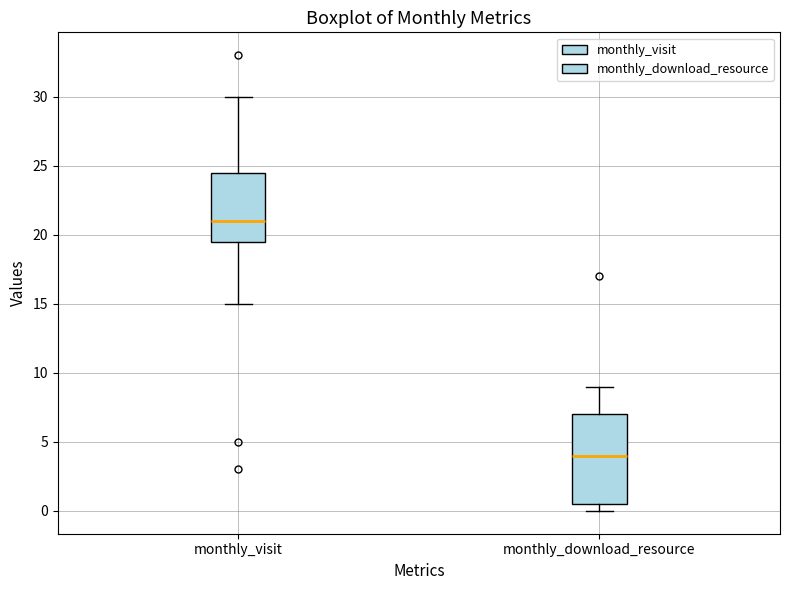

Which box is the tallest, from its lower edge to its upper edge?

monthly_download_resource